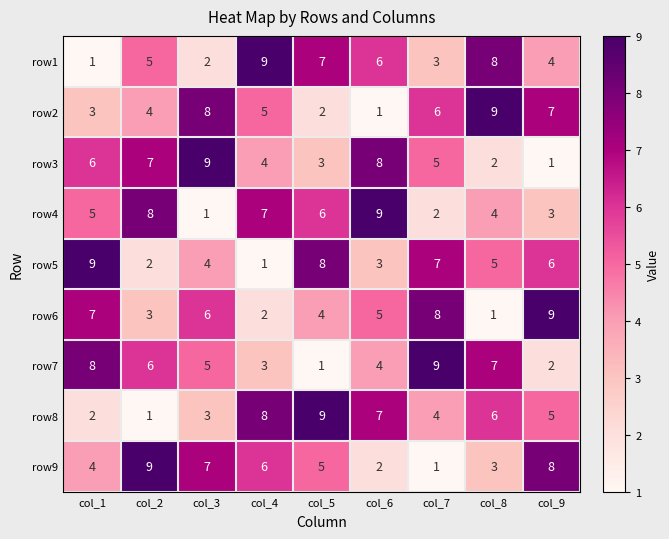

What is the maximum value for row1?

9